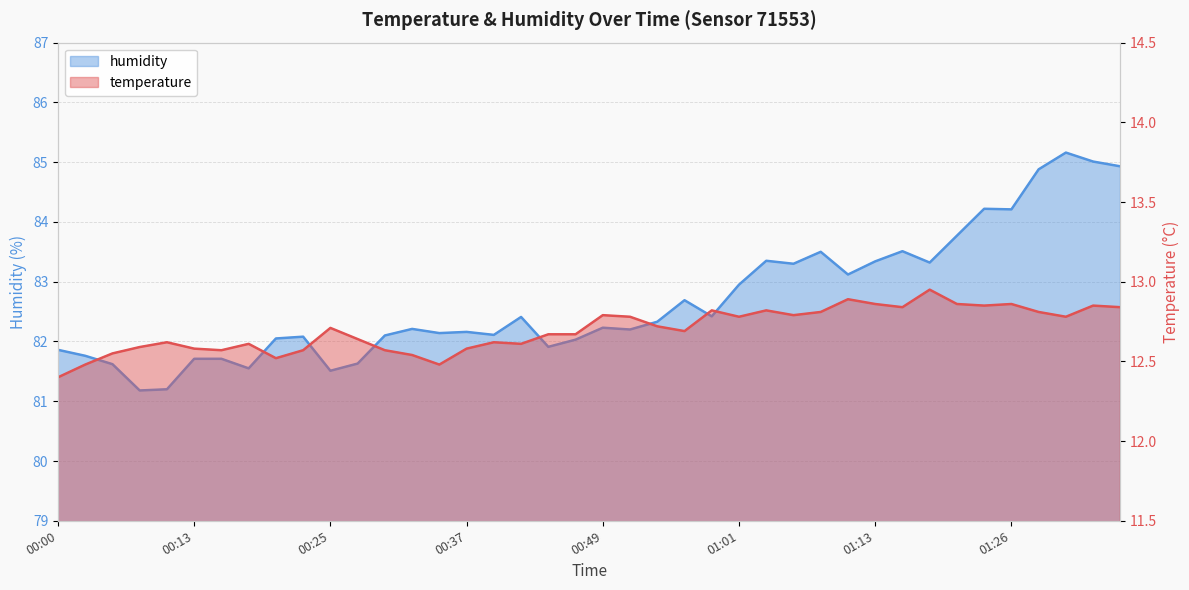

How many categories are shown in the chart?

40